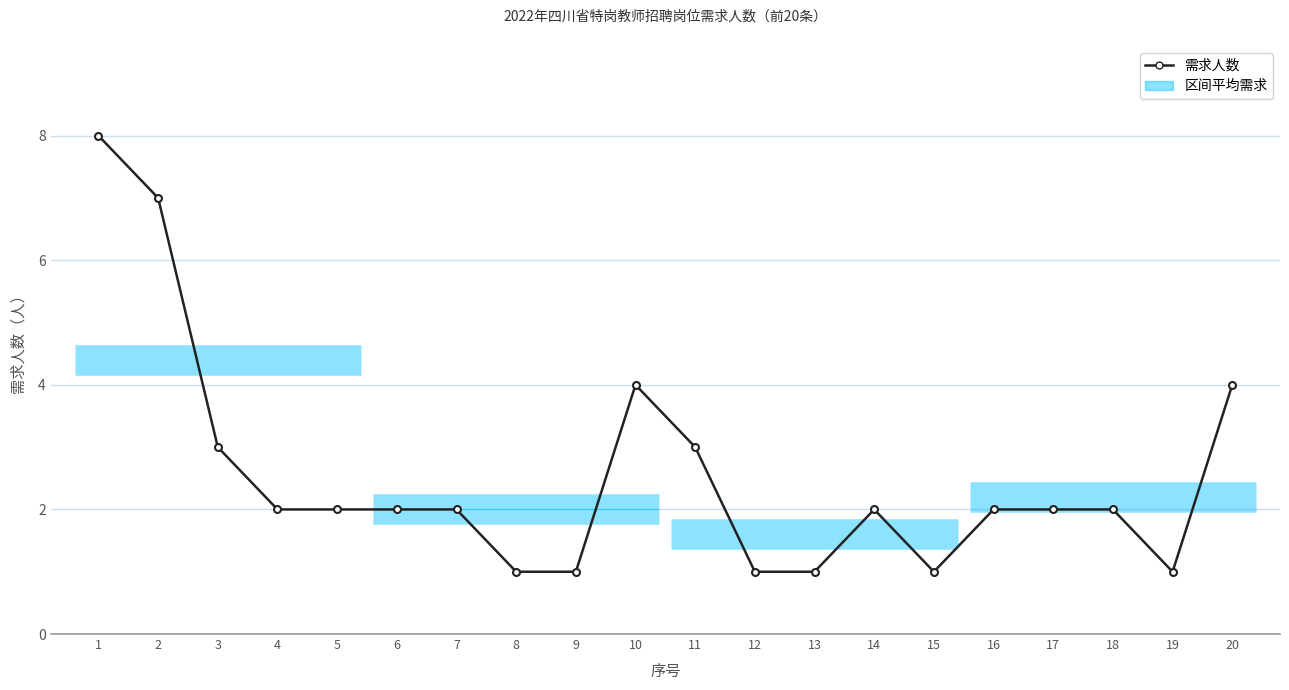

What is the sum of the values at 7 and 8?

3